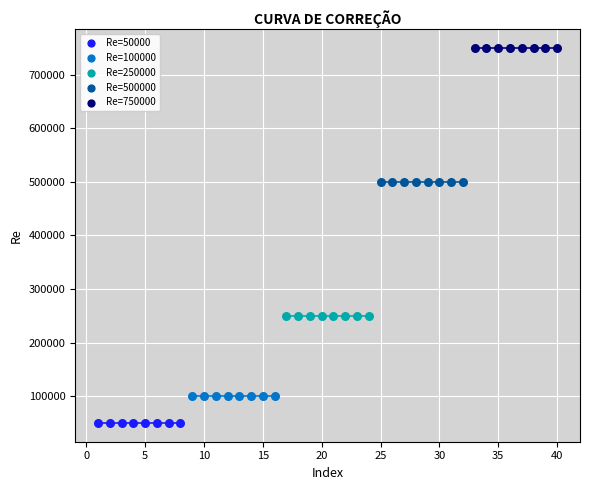

Which series contains the lowest Y value?

Re=50000